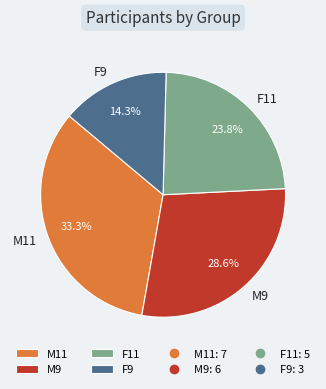

To the nearest percent, what percentage of the pie is F11?

24%